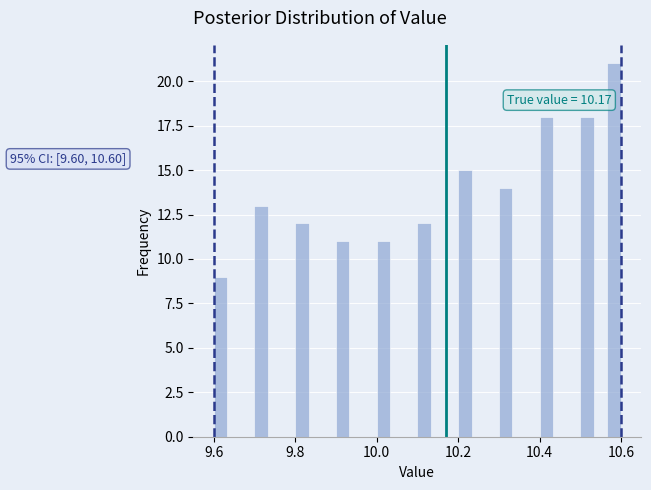

Around what value on the x-axis is the tallest bar? Give the approximate position of its centre, as read against the axis.

10.58